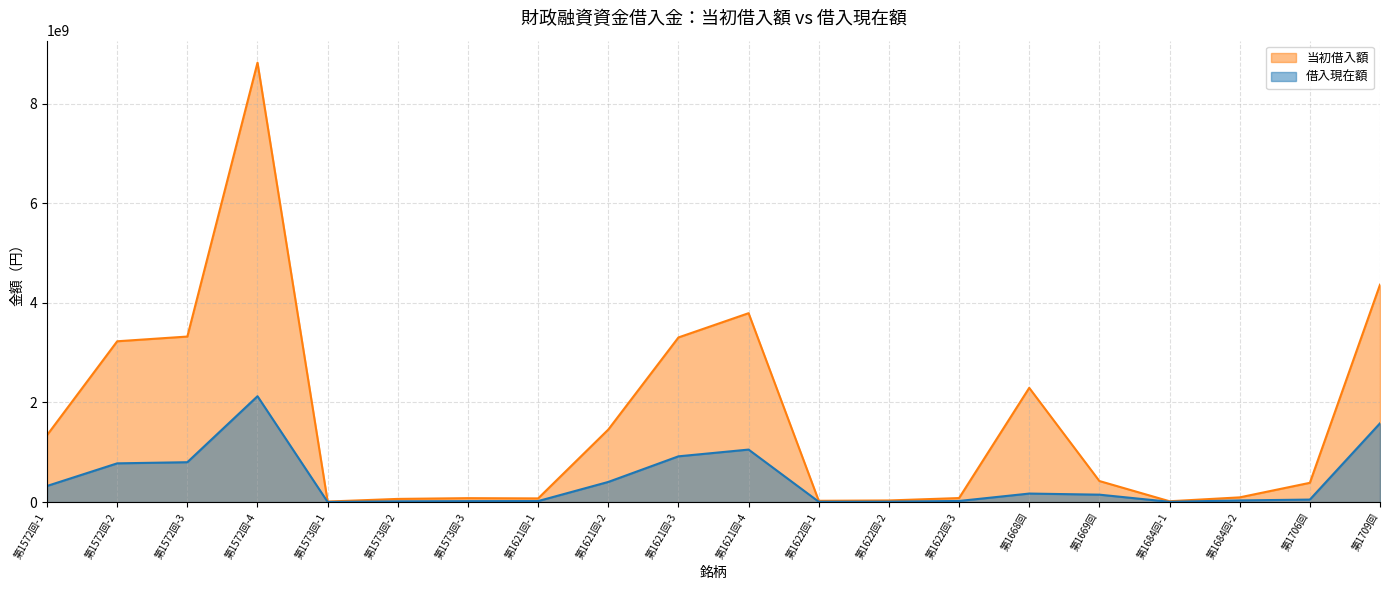

What is the total value across all series at 第1706回?

437454146